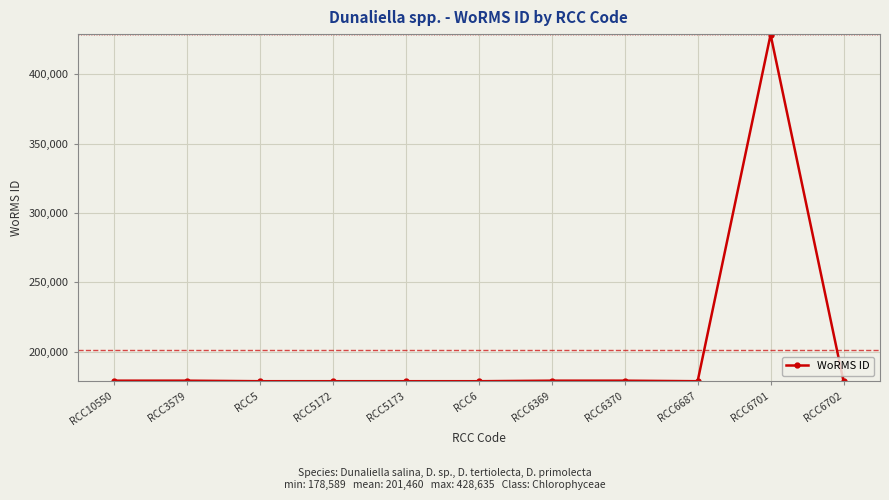

Approximately how many times larger is the value at RCC6702 compared to RCC10550?

1.0